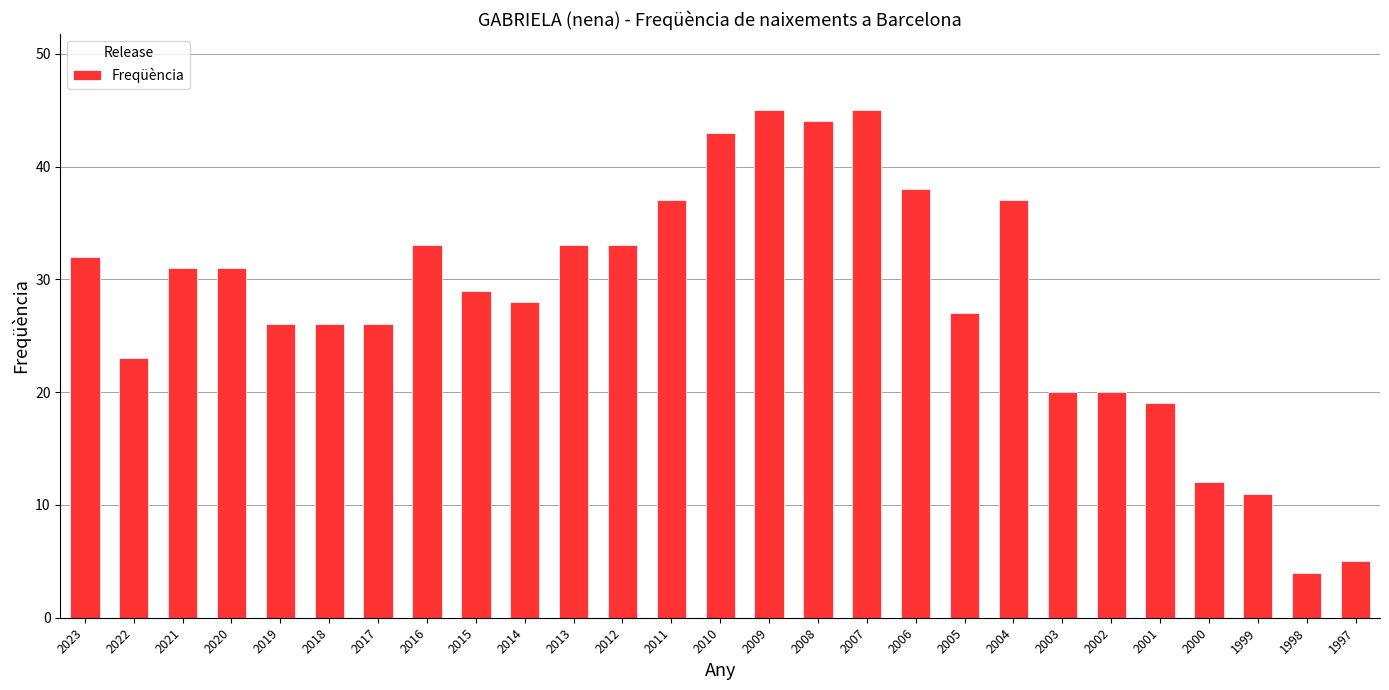

What is the value of the 17th bar from the left?

45